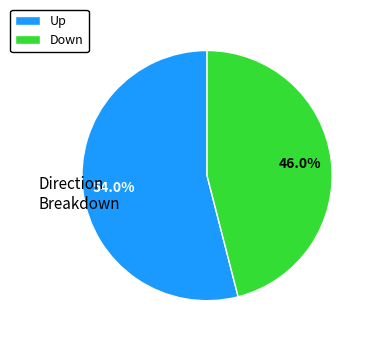

Do Down and Up together represent more than half of the pie?

Yes